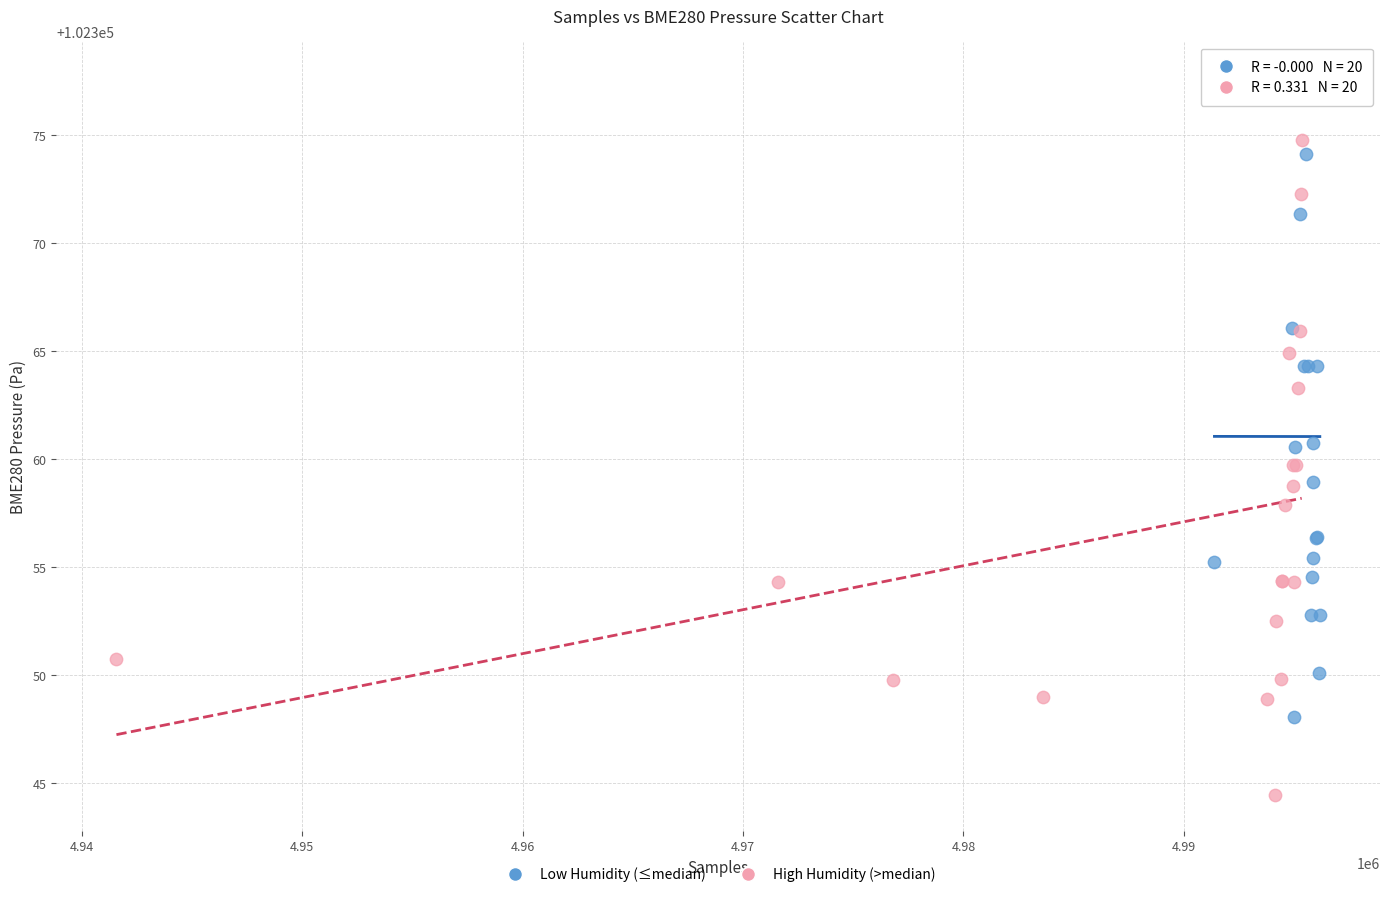

Which series reaches the maximum Y coordinate?

Low Humidity (≤median)